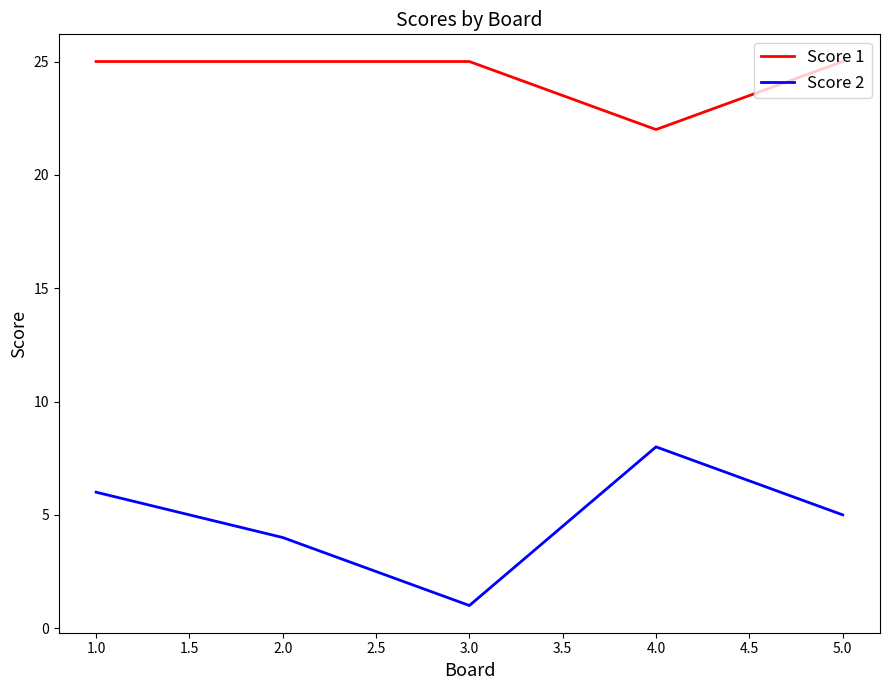

What is the total value across all series at 3.0?

26